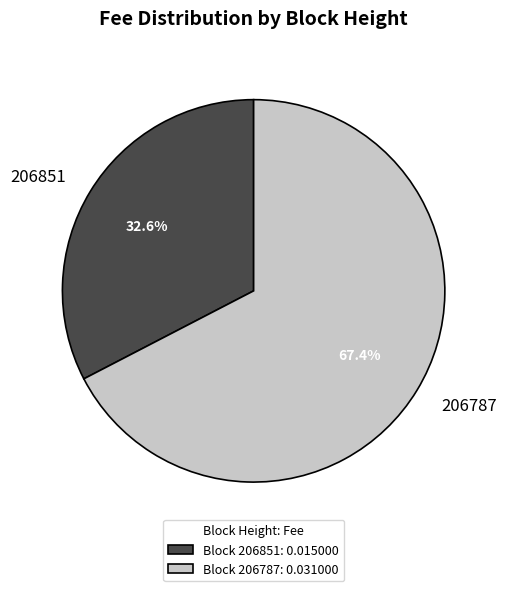

What is the smallest slice in the pie chart?

206851